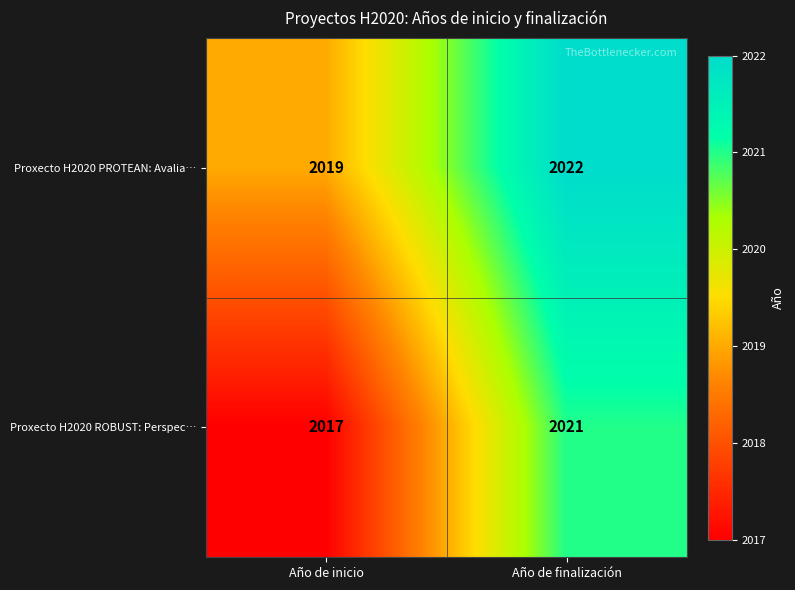

The value of Proxecto H2020 PROTEAN: Avalia… at Año de finalización is 2862. True or false?

False